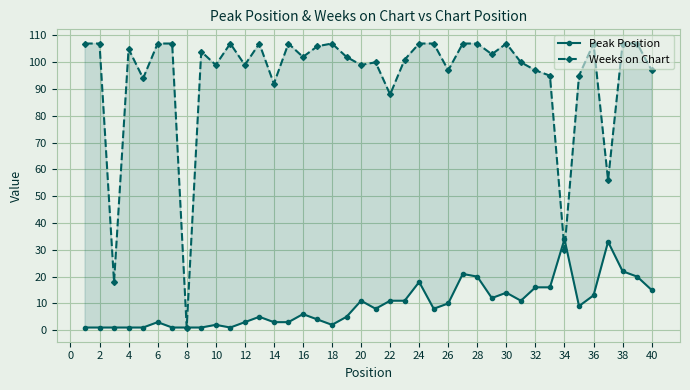

True or false: Peak Position and Weeks on Chart intersect in this chart.

True